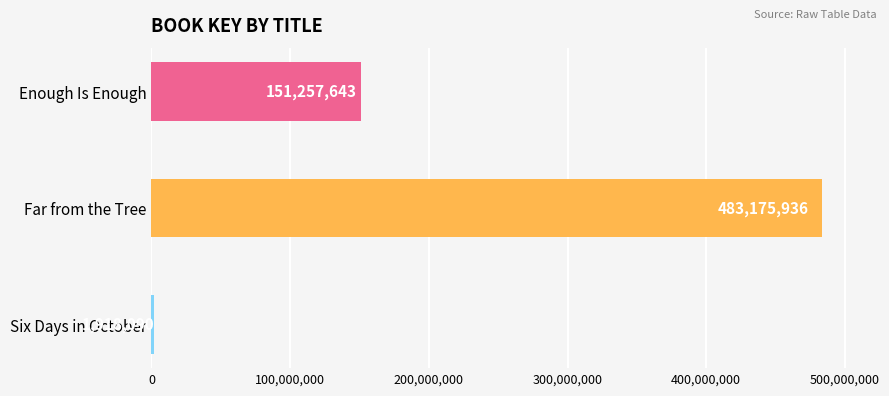

Between Enough Is Enough and Six Days in October, which is larger?

Enough Is Enough